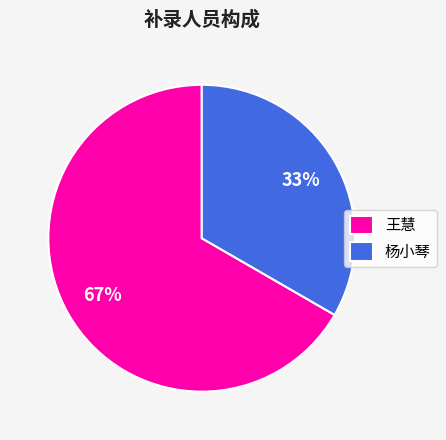

Is it true that 杨小琴 is 56% of the pie?

False